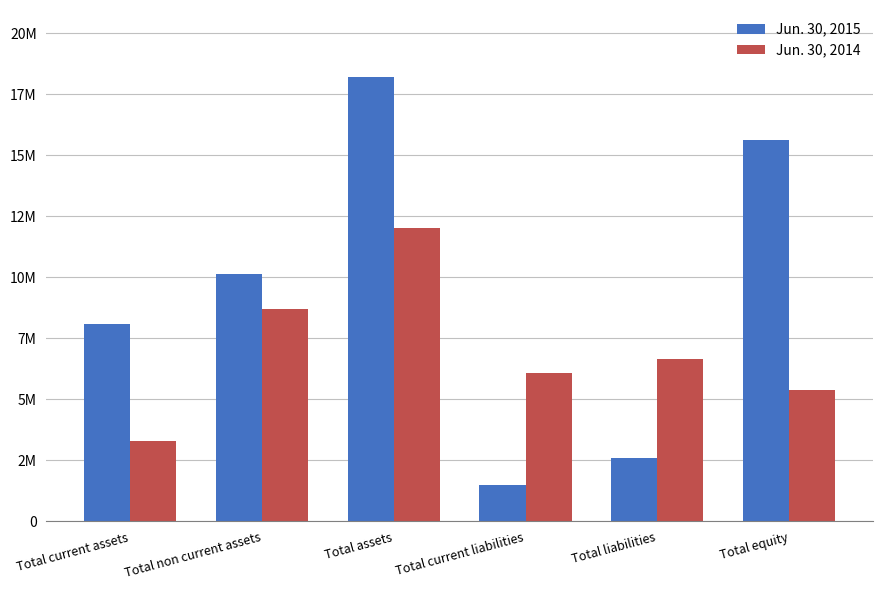

What is the lowest value of the Jun. 30, 2014 series?

3301852